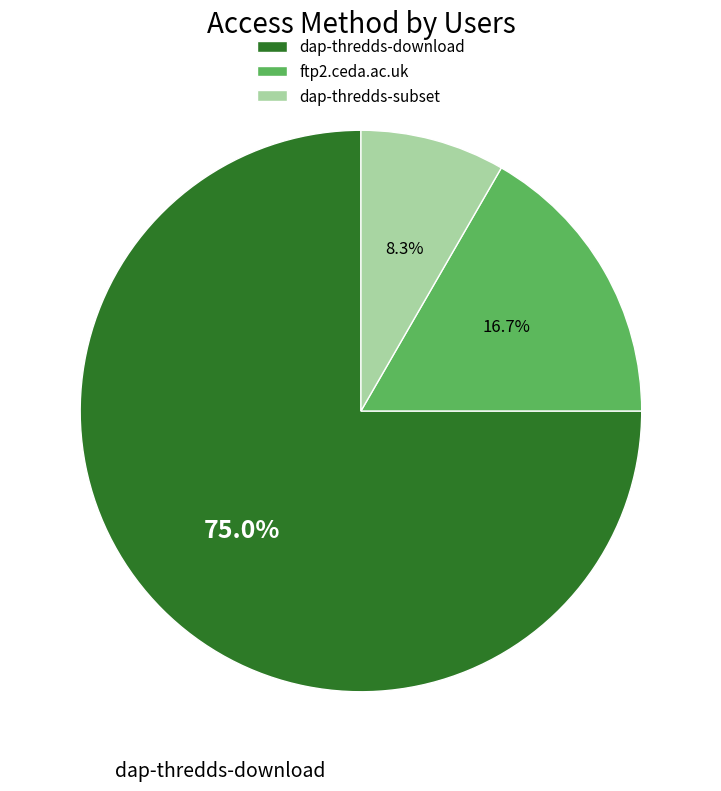

The dap-thredds-subset slice represents 22% of the pie. True or false?

False